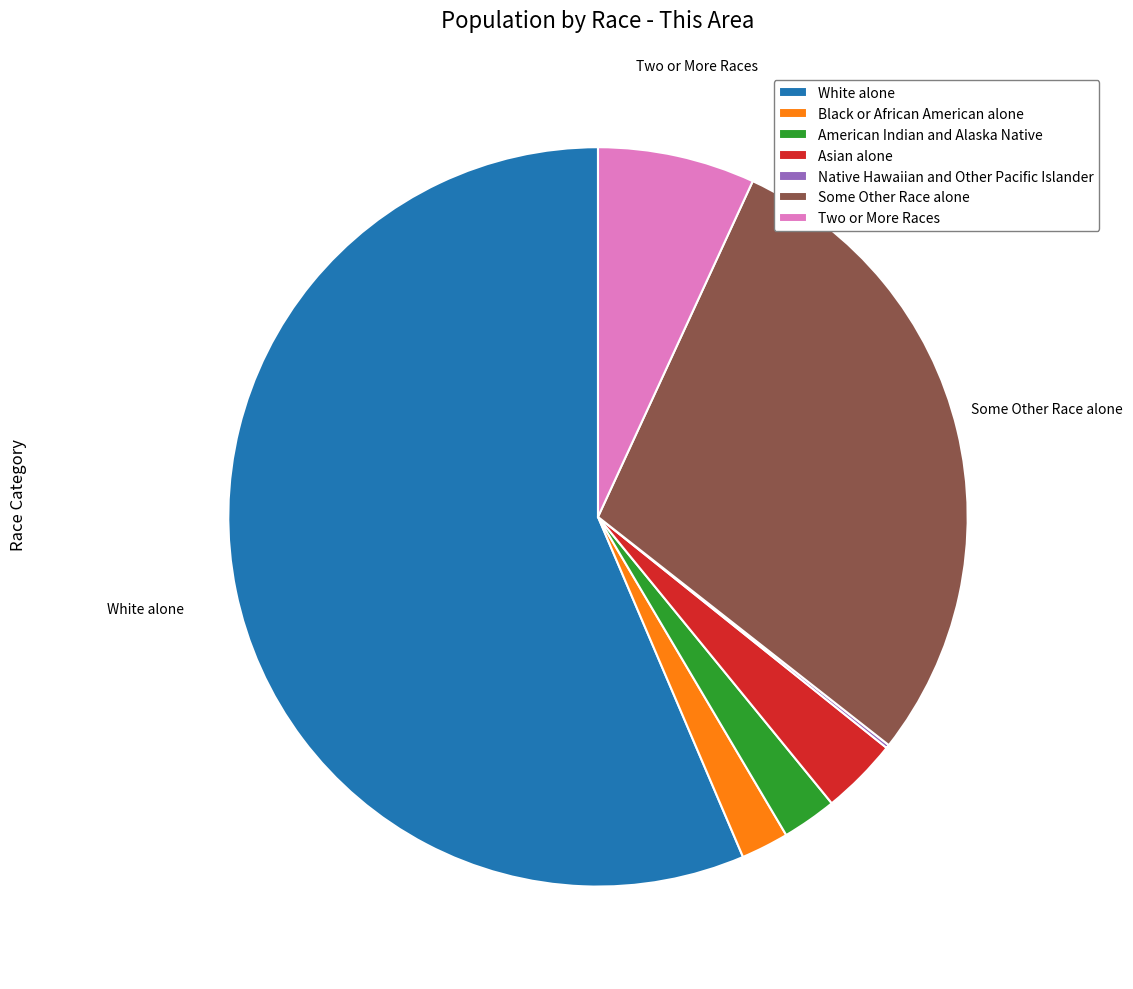

The Black or African American alone slice represents 10% of the pie. True or false?

False